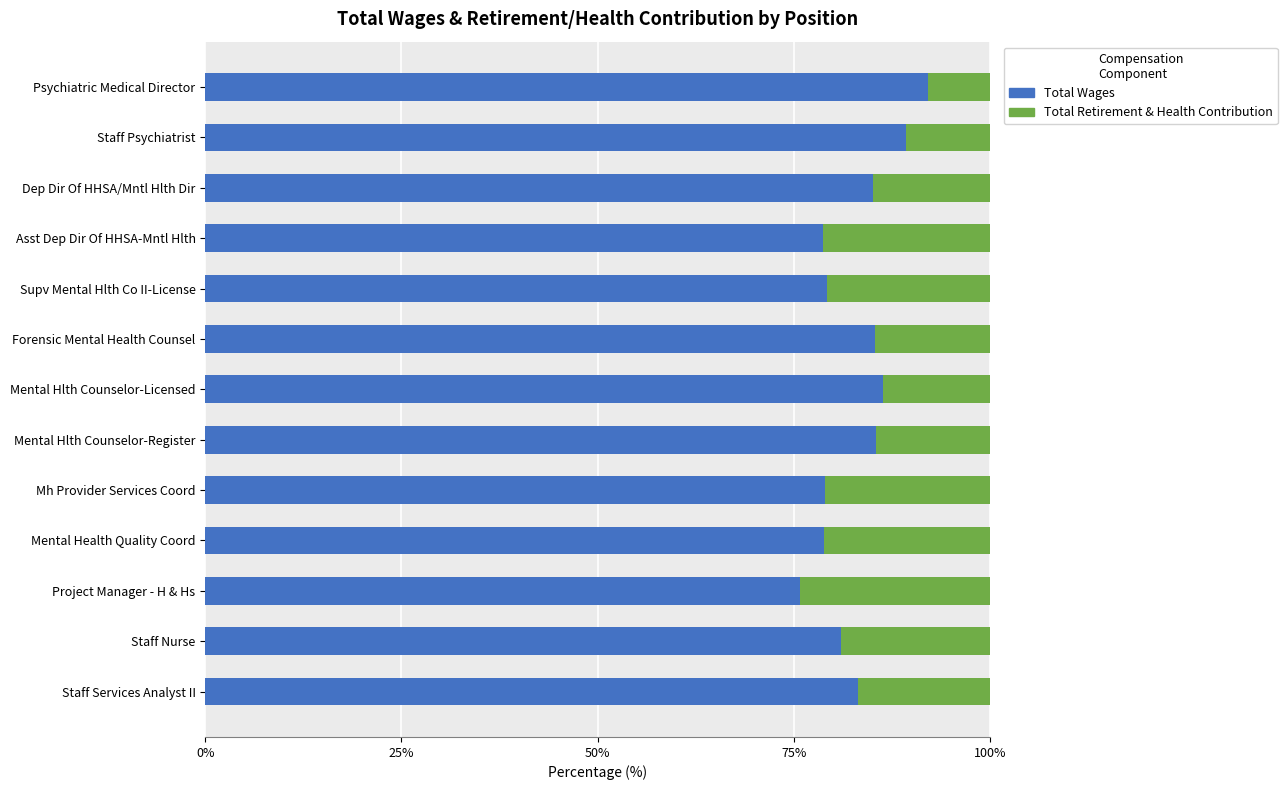

What is the total value across all series at Mental Health Quality Coord?

100.0